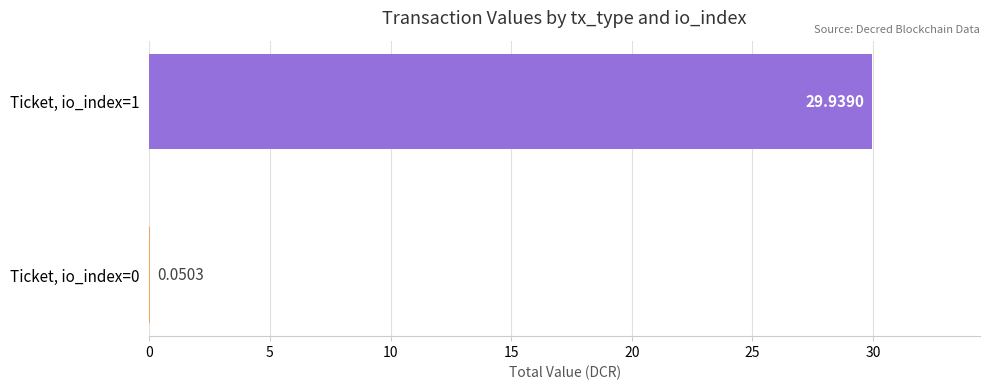

At which label is the value closest to 14?

Ticket, io_index=0